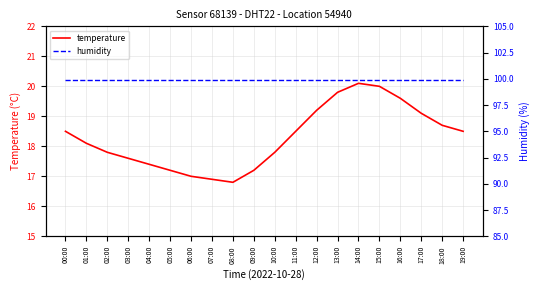

True or false: humidity and temperature cross at least once.

False